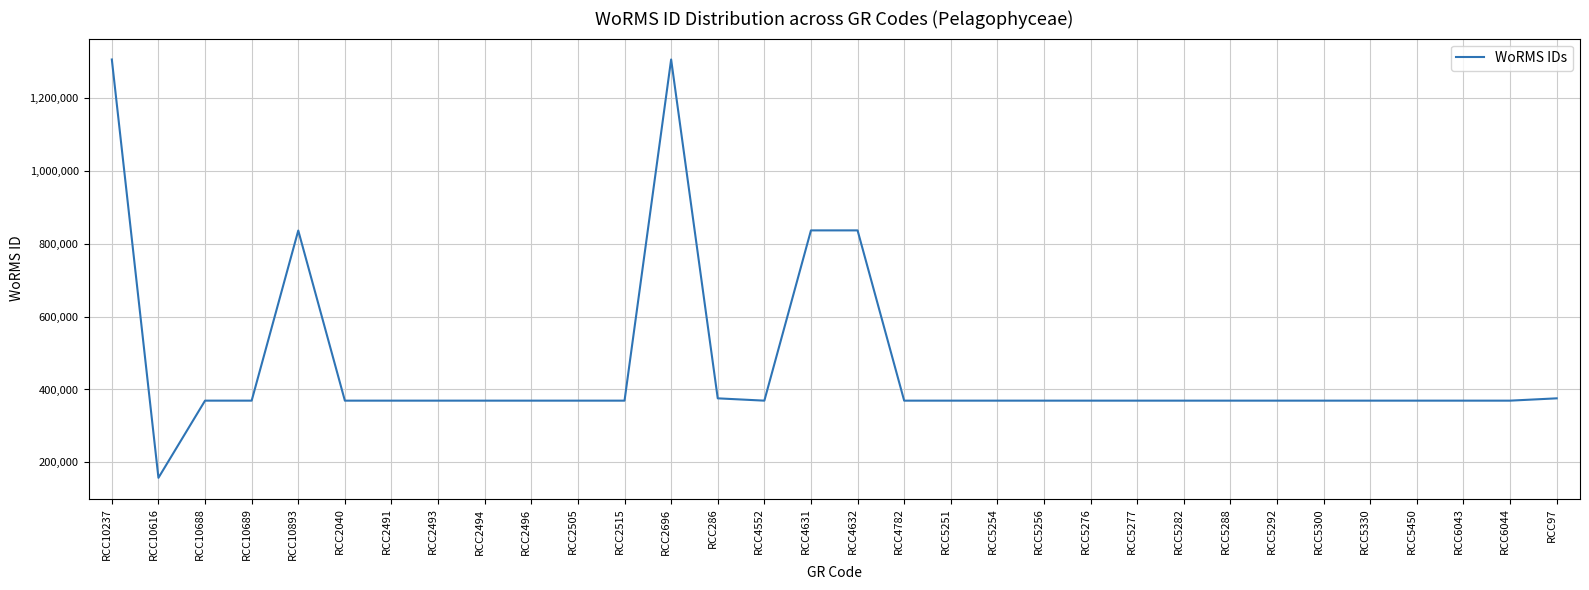

What is the sum of the values at RCC5282 and RCC6043?

738700